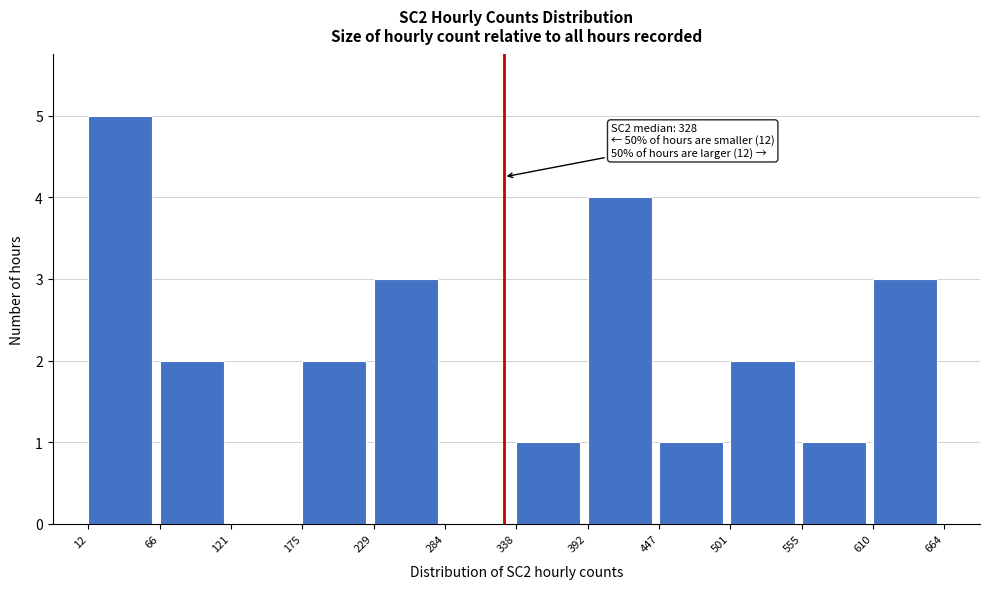

Which range on the x-axis has the tallest bar?

12 to 66